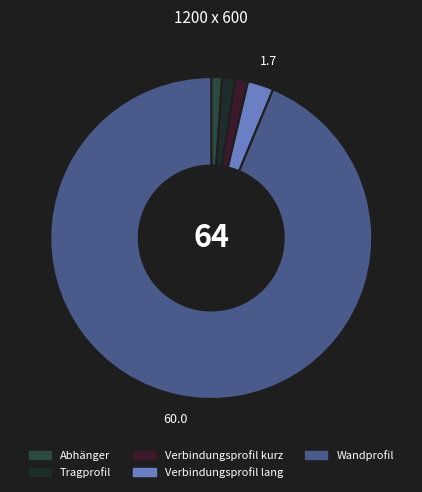

To the nearest percent, what percentage of the pie is Wandprofil?

94%